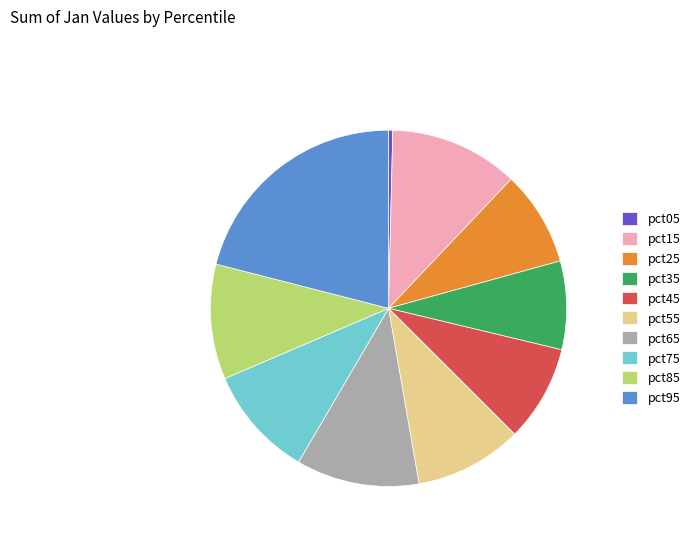

What is the smallest slice in the pie chart?

pct05